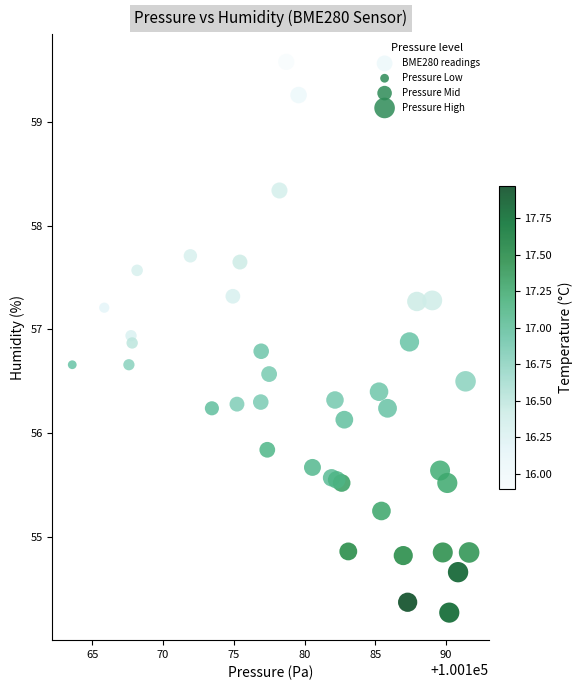

What is the range of X values (max minus min)?

28.0